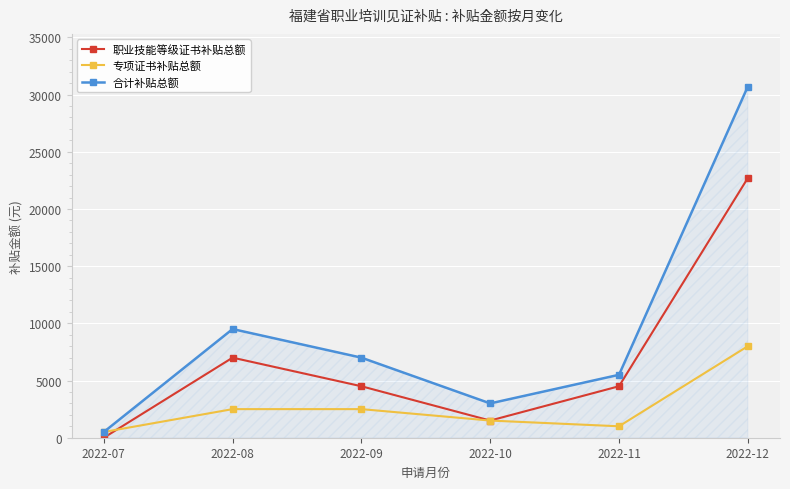

What are all the series names shown in the legend?

职业技能等级证书补贴总额, 专项证书补贴总额, 合计补贴总额